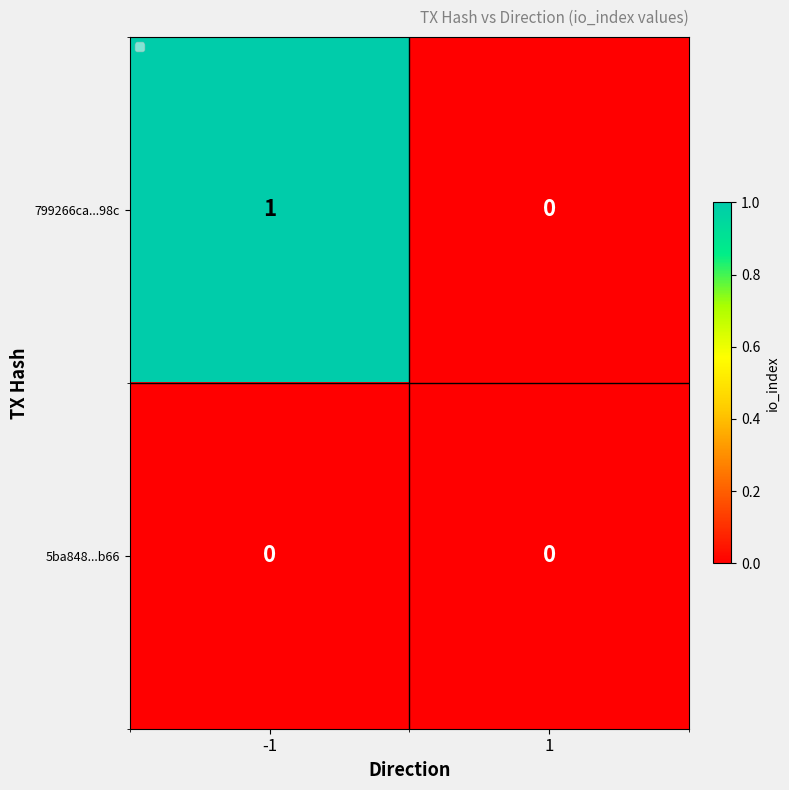

How many series are shown in this chart?

2